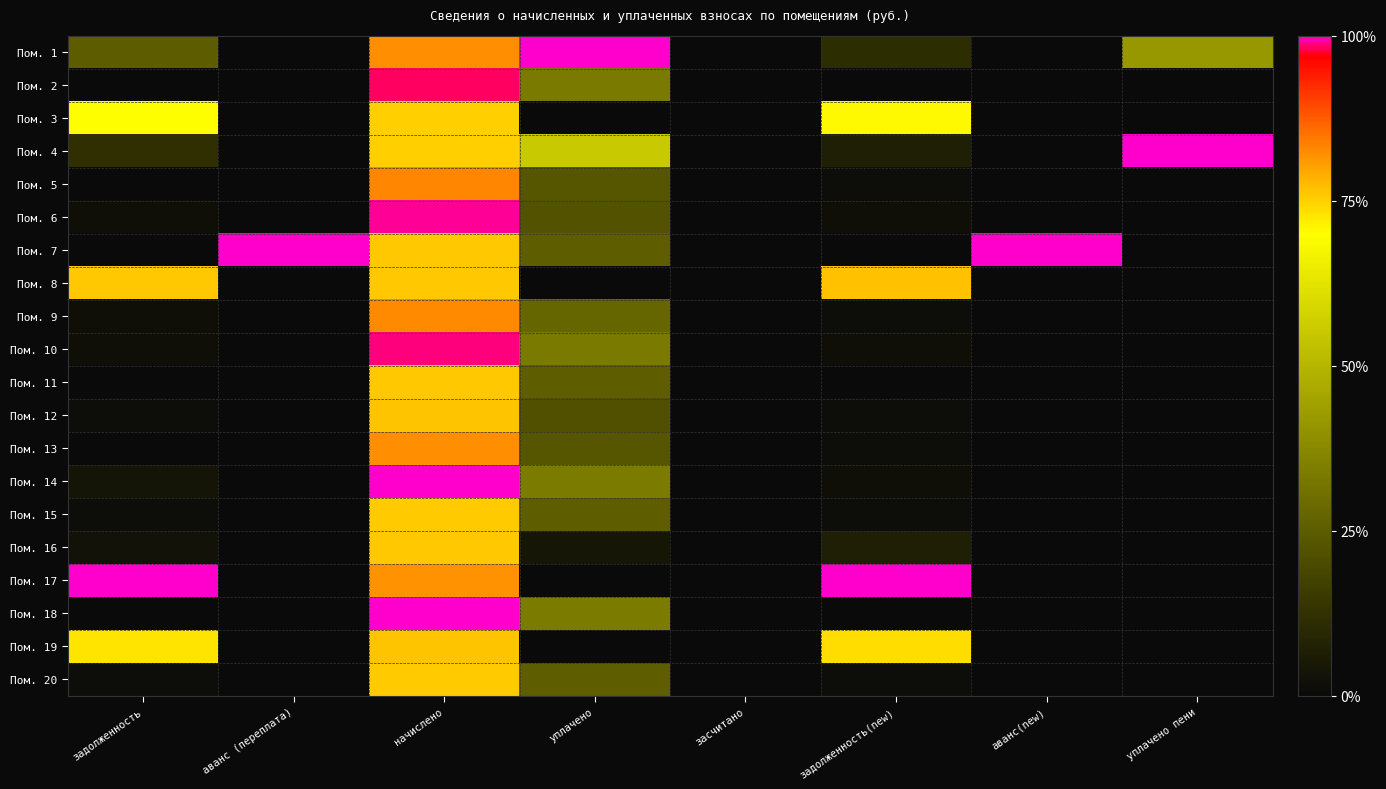

Count the number of data series in this chart.

20